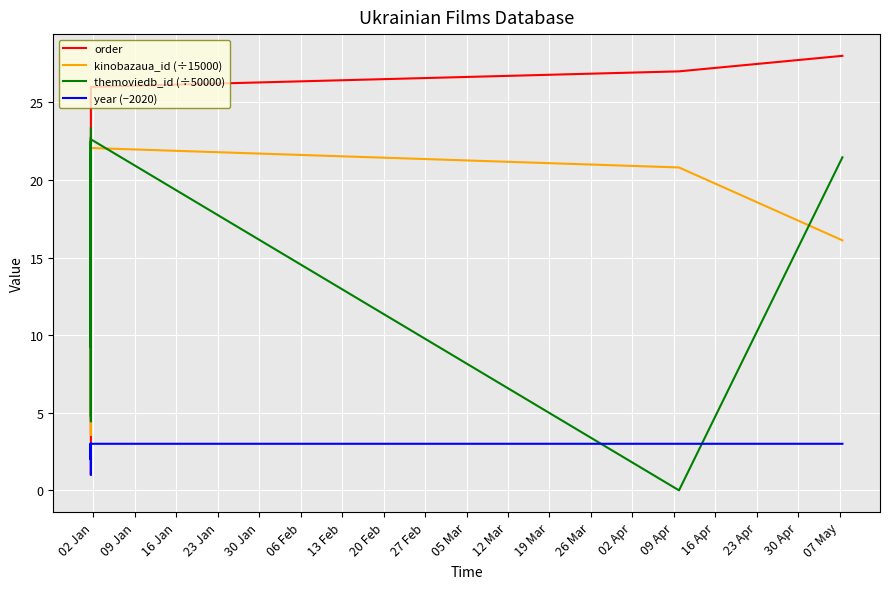

Which series has the widest spread of values?

order